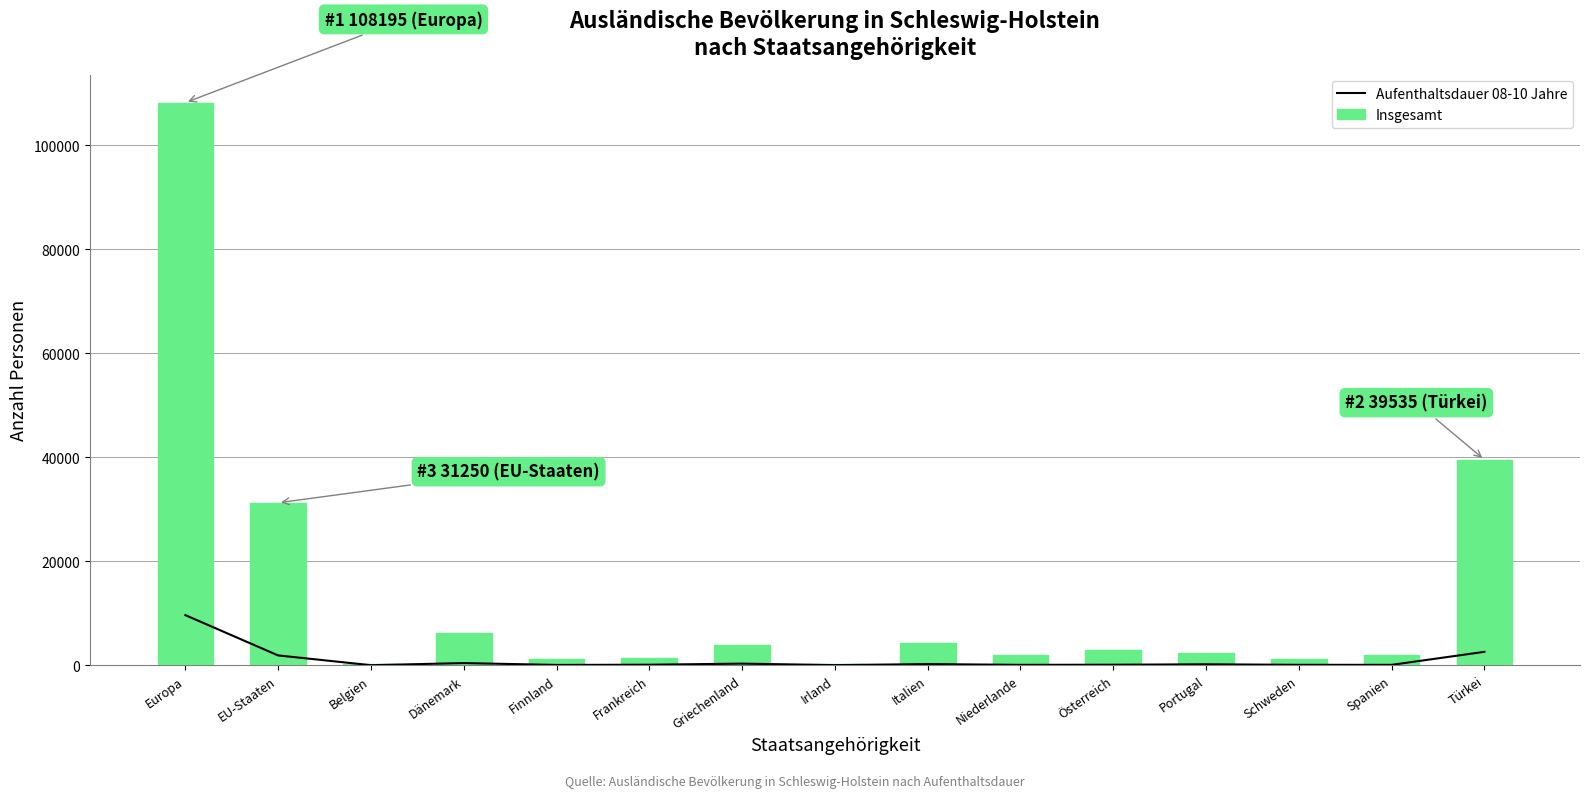

Reading right to left, list all the values displayed in this chart.

Aufenthaltsdauer 08-10 Jahre: 2585	80	85	185	105	80	225	30	315	105	65	420	15	1890	9640
Insgesamt: 39535	2015	1280	2390	2880	1980	4290	260	3945	1445	1225	6205	270	31250	108195